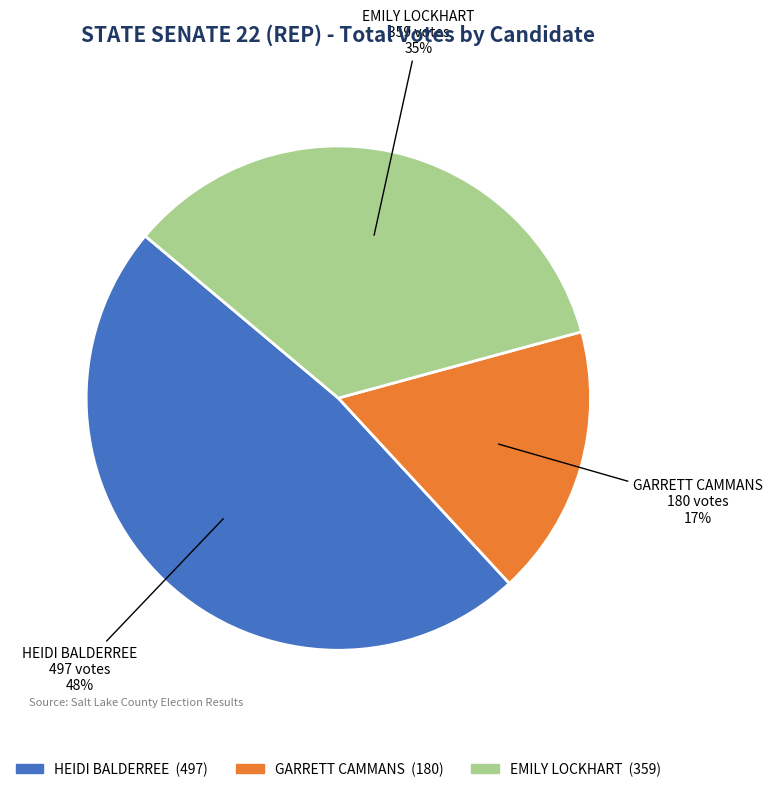

To the nearest percent, what is the difference between the largest and smallest slice percentages?

31%